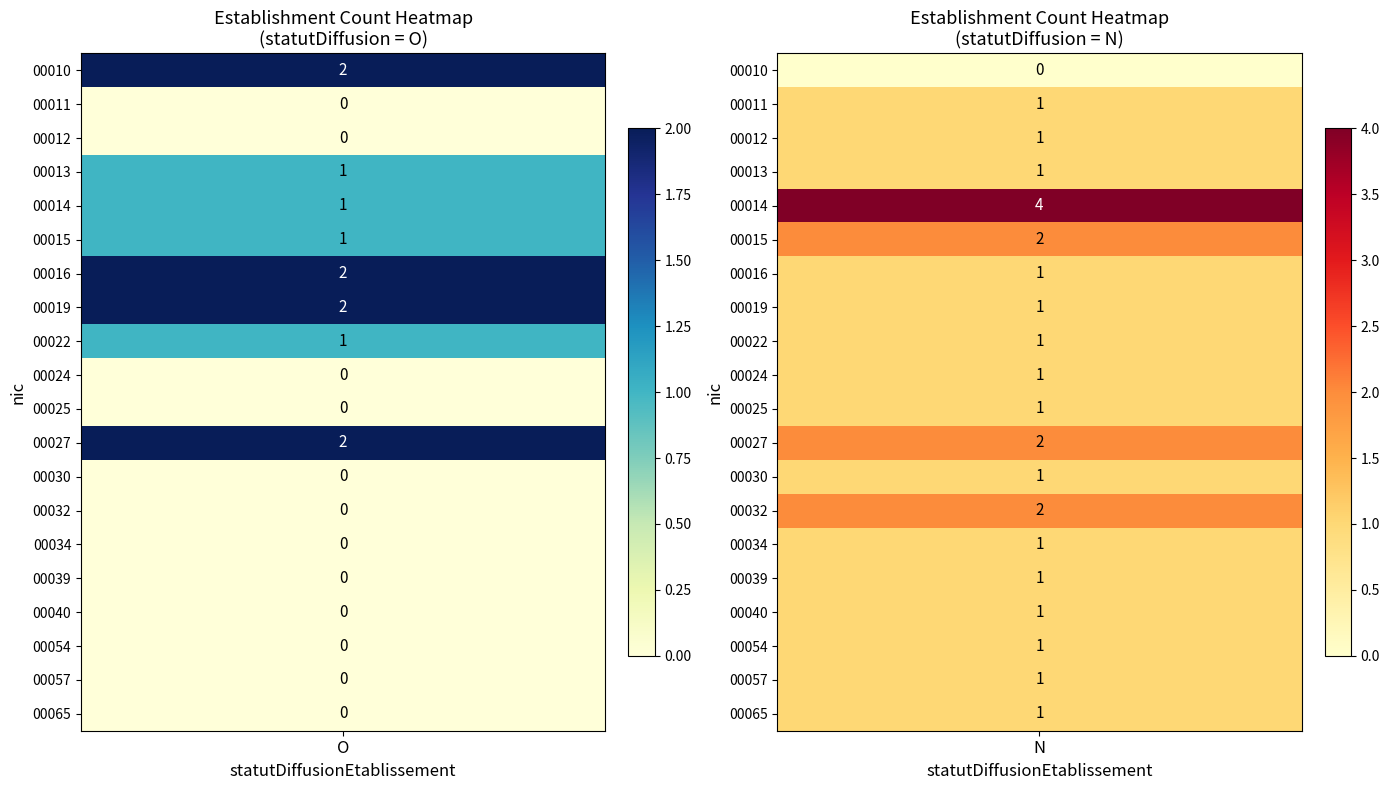

What is the average value of the 00019 series?

2